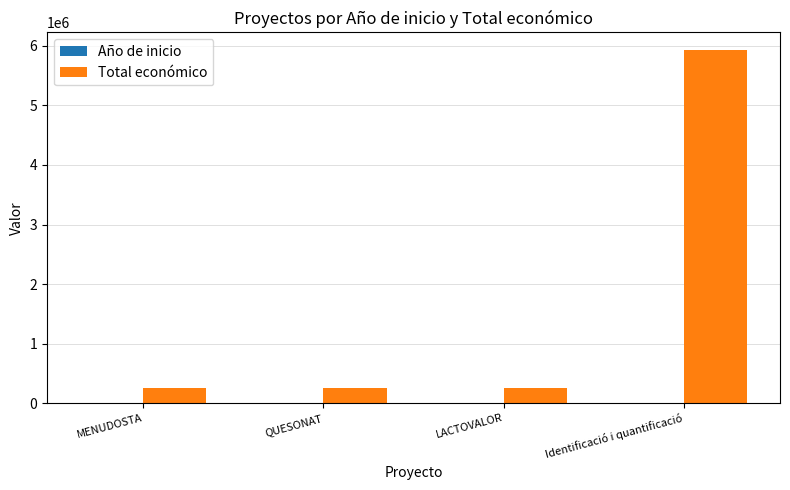

What is the sum of all Total económico values?

6680502